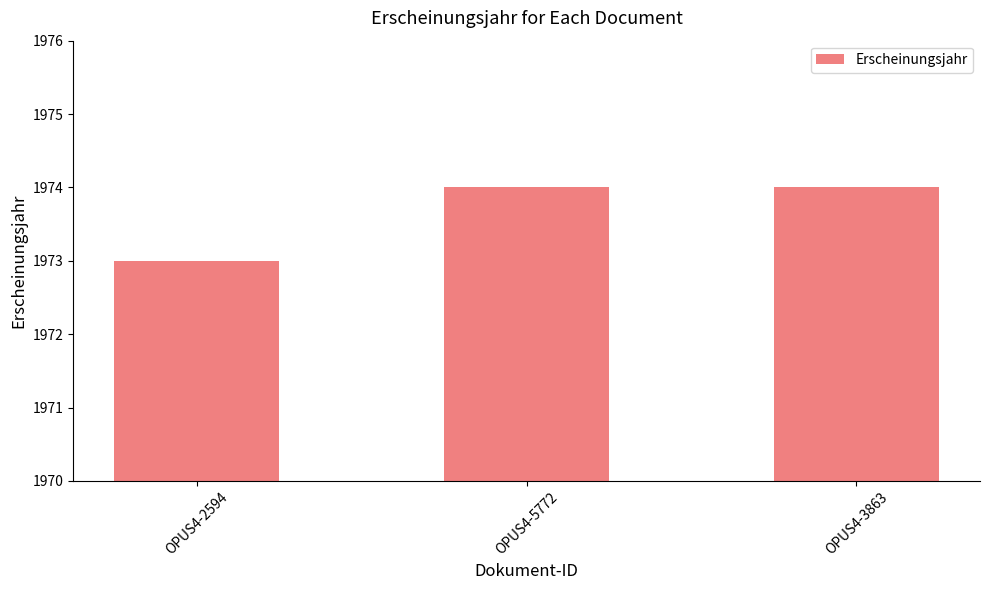

What is the label of the 2nd bar from the left?

OPUS4-5772